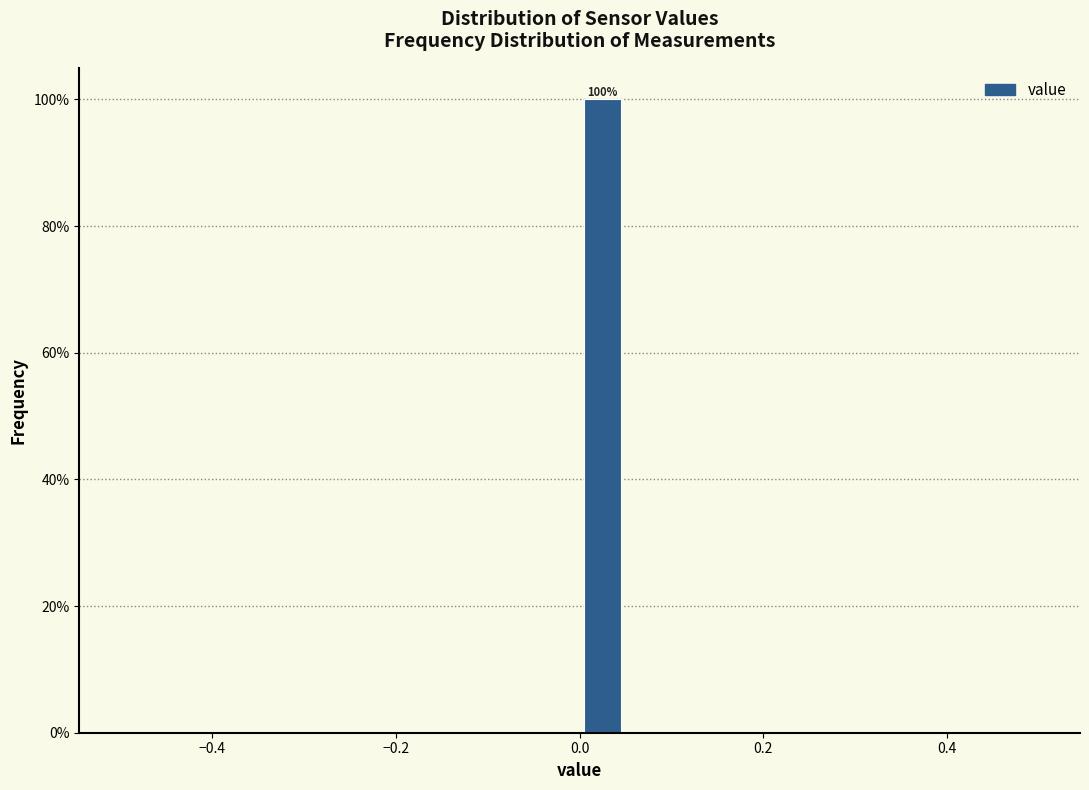

Read against the x-axis, roughly where is the centre of the tallest bar?

0.02